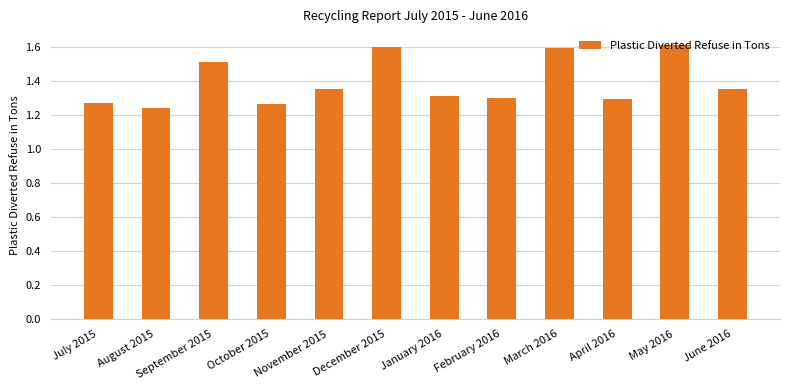

Approximately how many times larger is the value at July 2015 compared to March 2016?

0.8